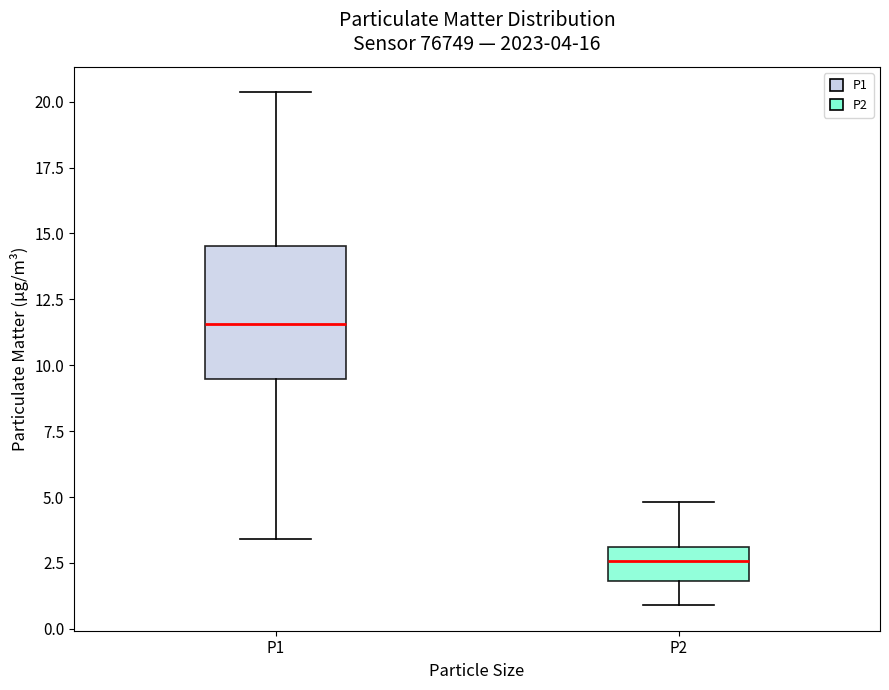

Which box has the lowest median line?

P2